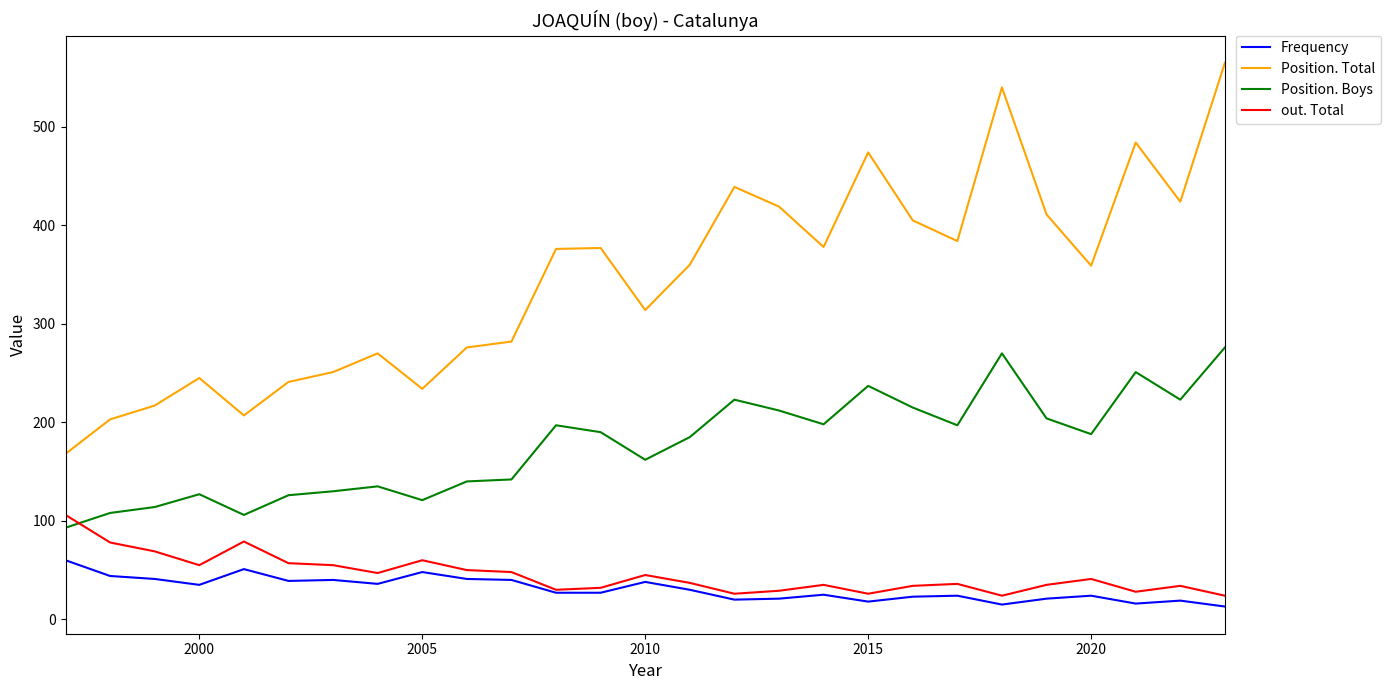

List the series in order of their peak value, lowest first.

Frequency, out. Total, Position. Boys, Position. Total